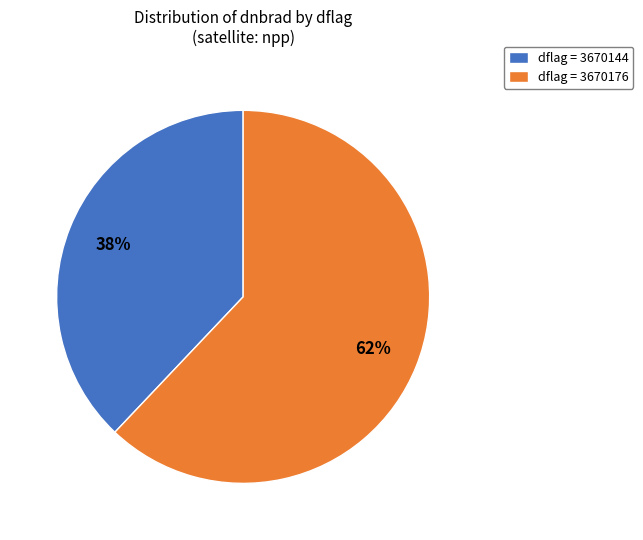

To the nearest percent, what is the difference between the largest and smallest slice percentages?

24%